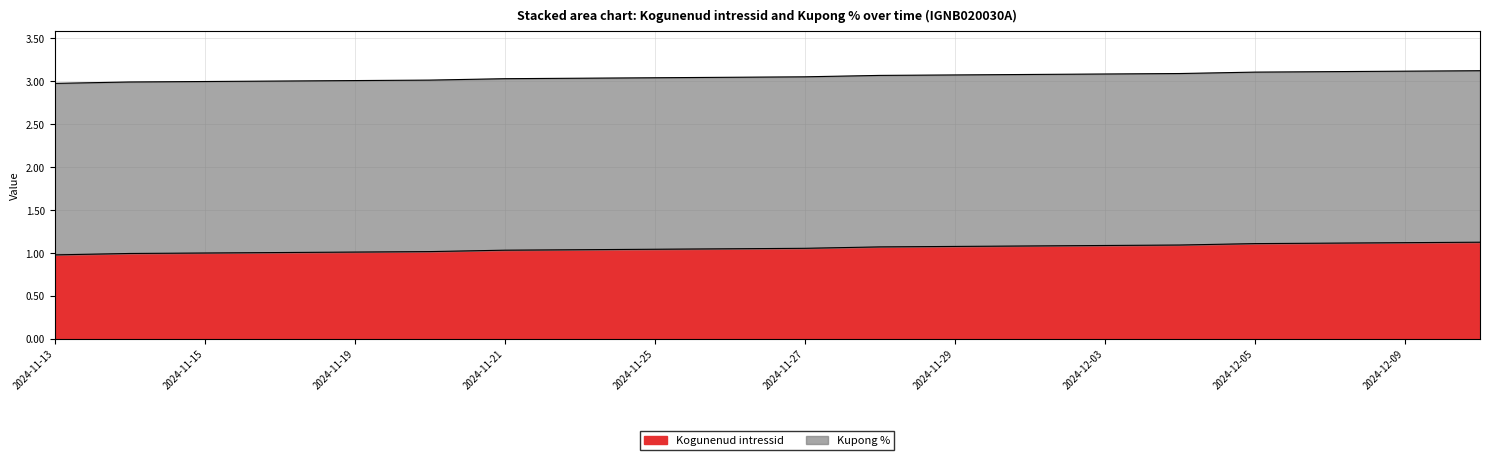

True or false: the data has more than 1 interior local peaks.

False